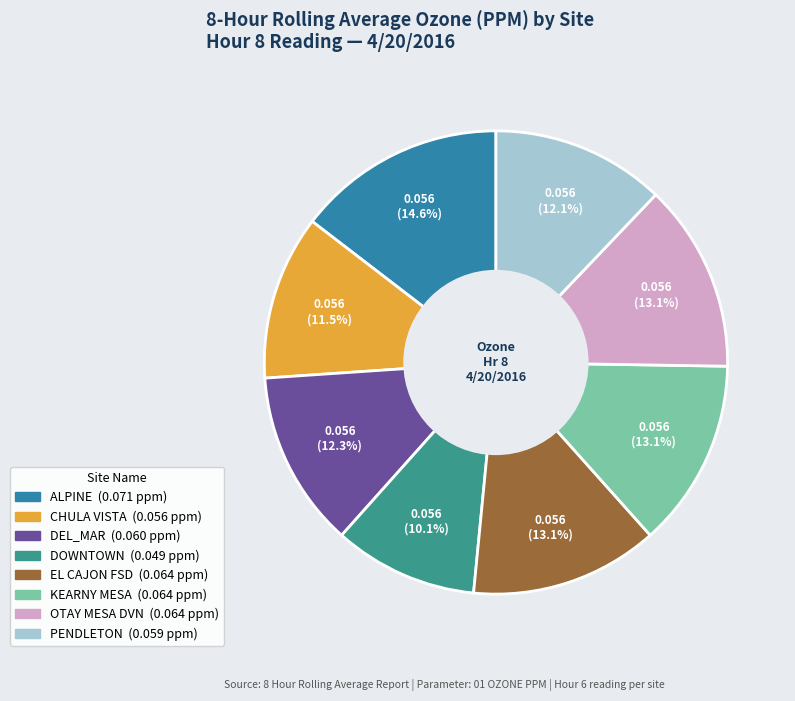

Which slice is the largest?

ALPINE